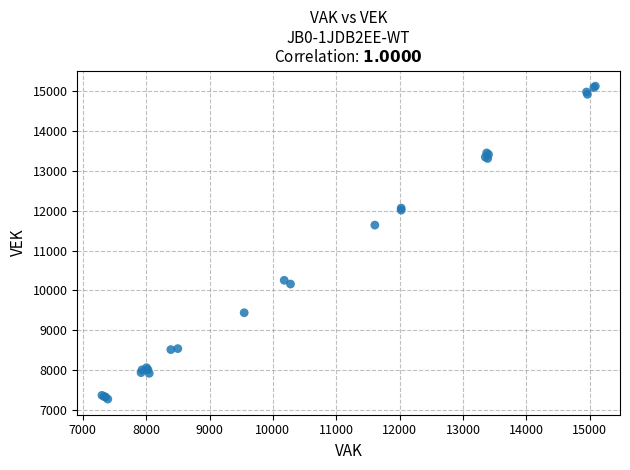

What Y value in the scatter plot is closest to 11200?

11640.2